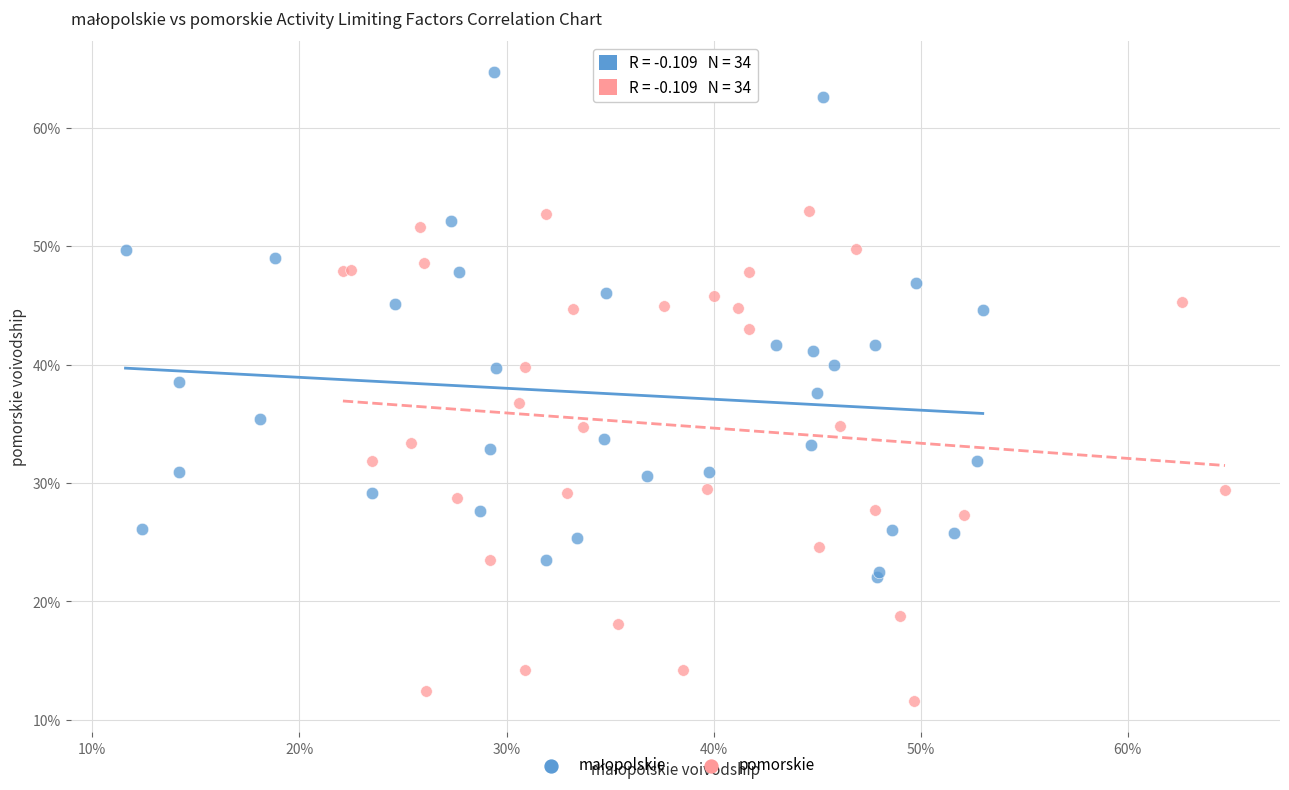

Which series contains the lowest Y value?

pomorskie